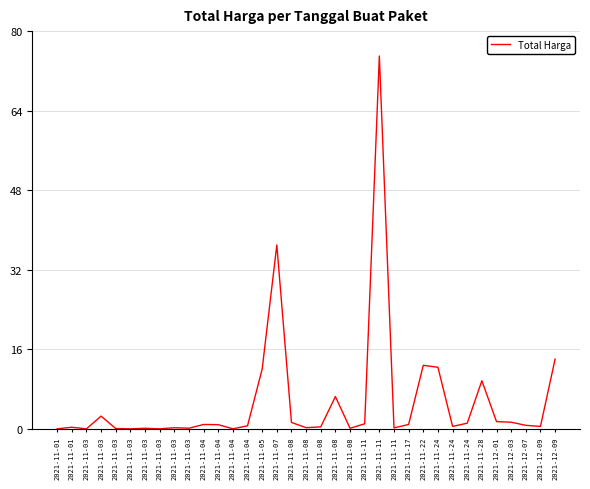

What is the difference between the second highest and minimum values?

37.0